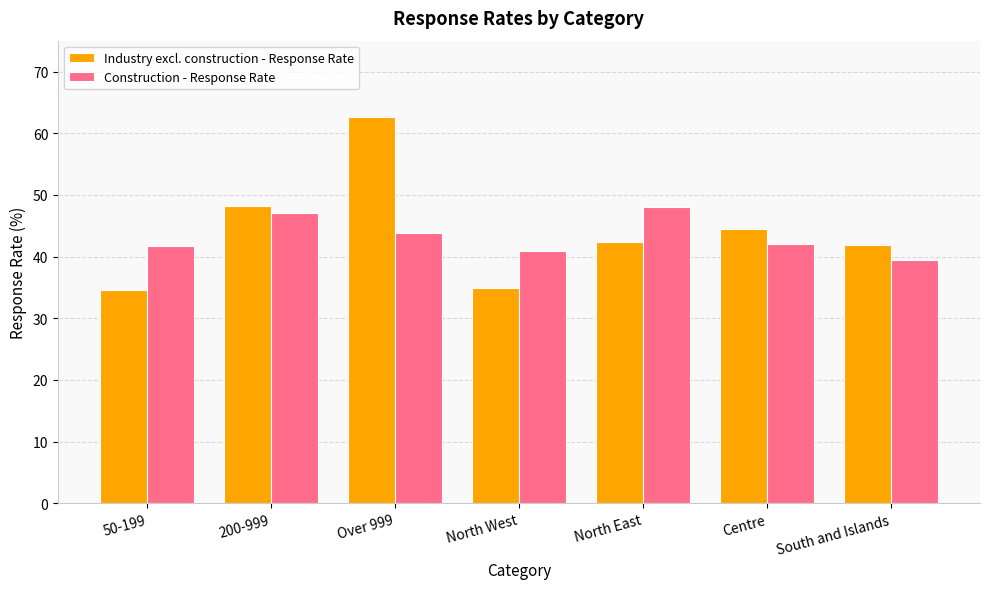

Which series changed the most between 200-999 and South and Islands?

Construction - Response Rate